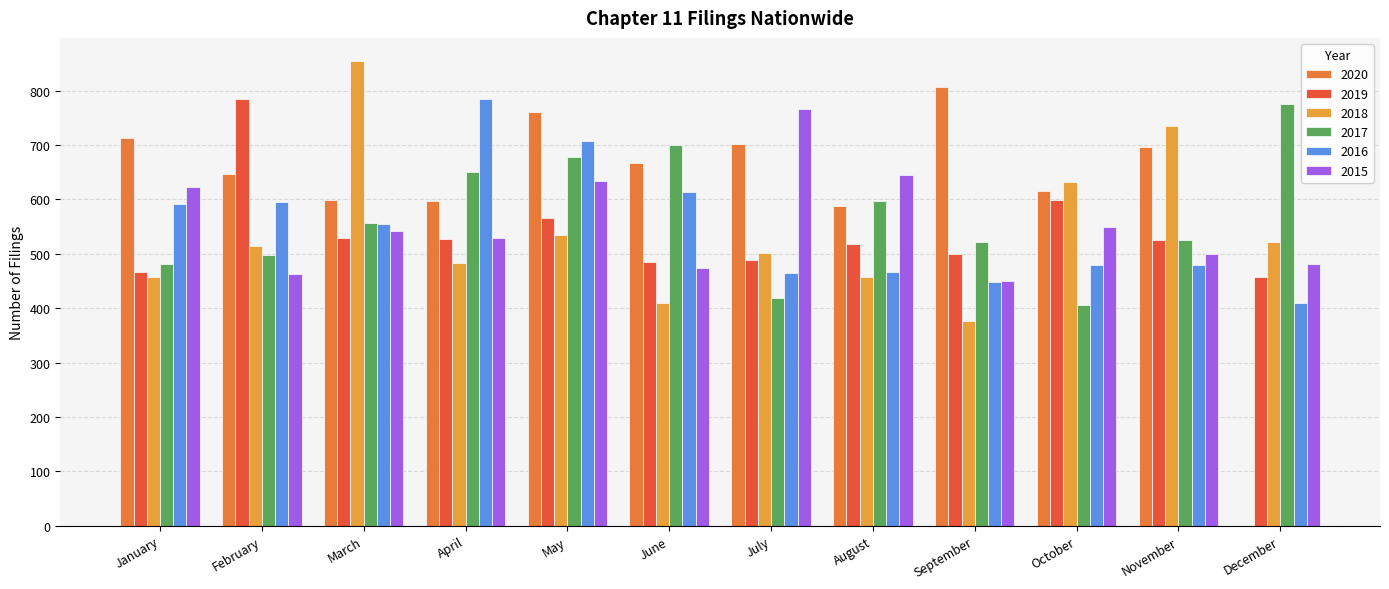

List the series in order of their peak value, lowest first.

2015, 2017, 2019, 2016, 2020, 2018